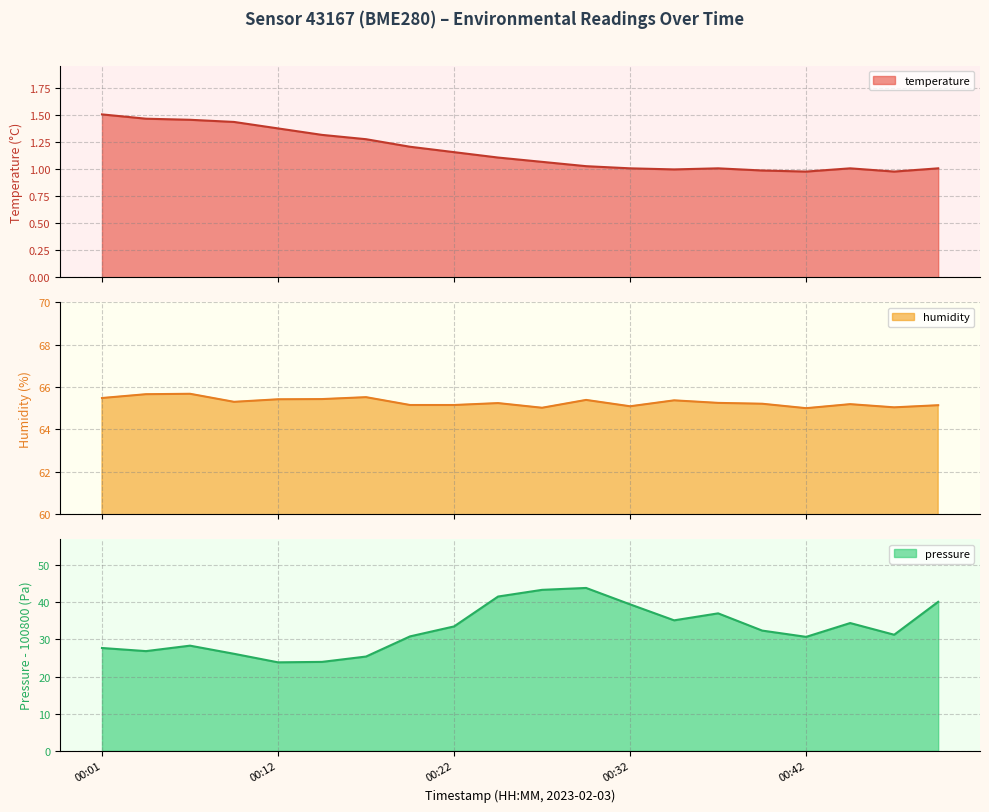

How many lines are shown in the chart?

3